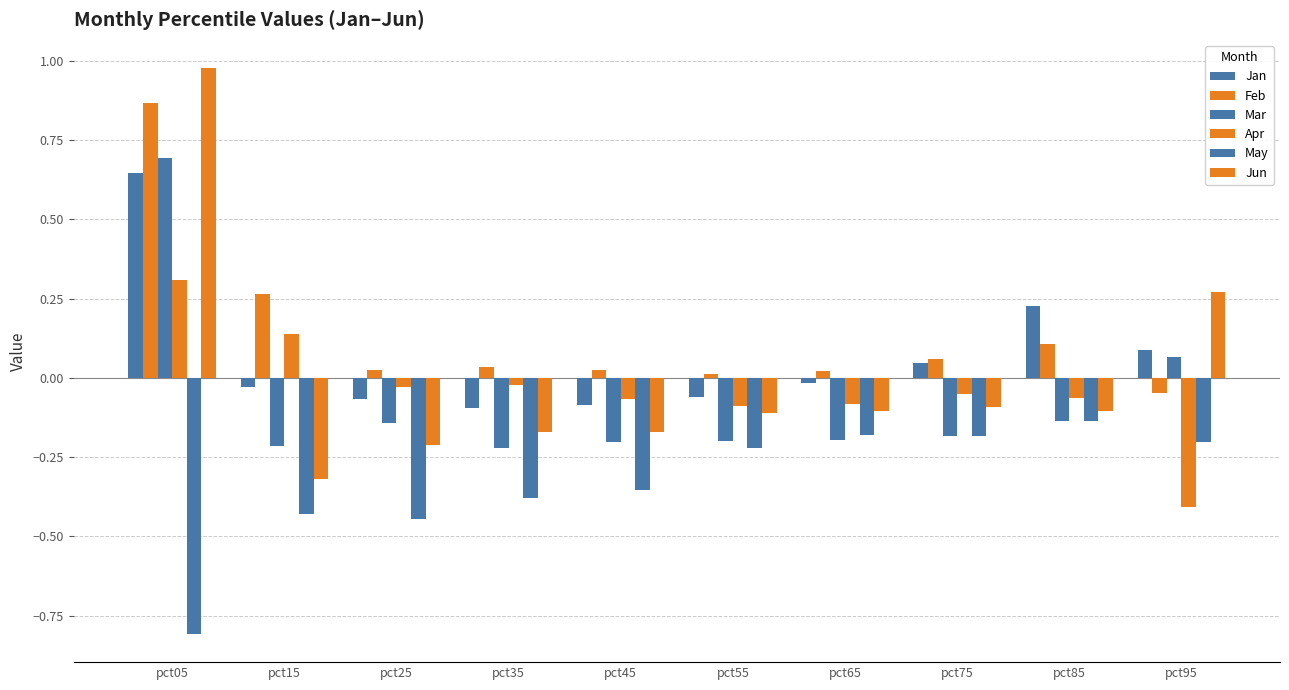

Is it true that Apr equals 0.0 at pct35?

True